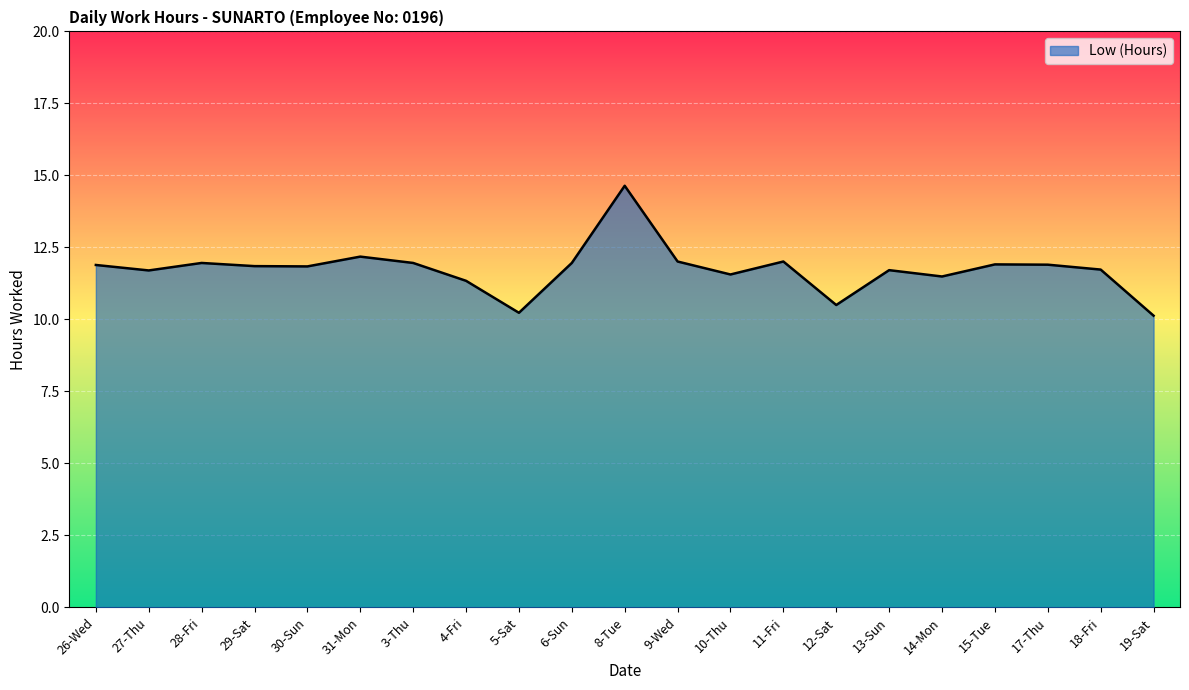

The chart shows a value of 11.8 at 30-Sun. True or false?

True